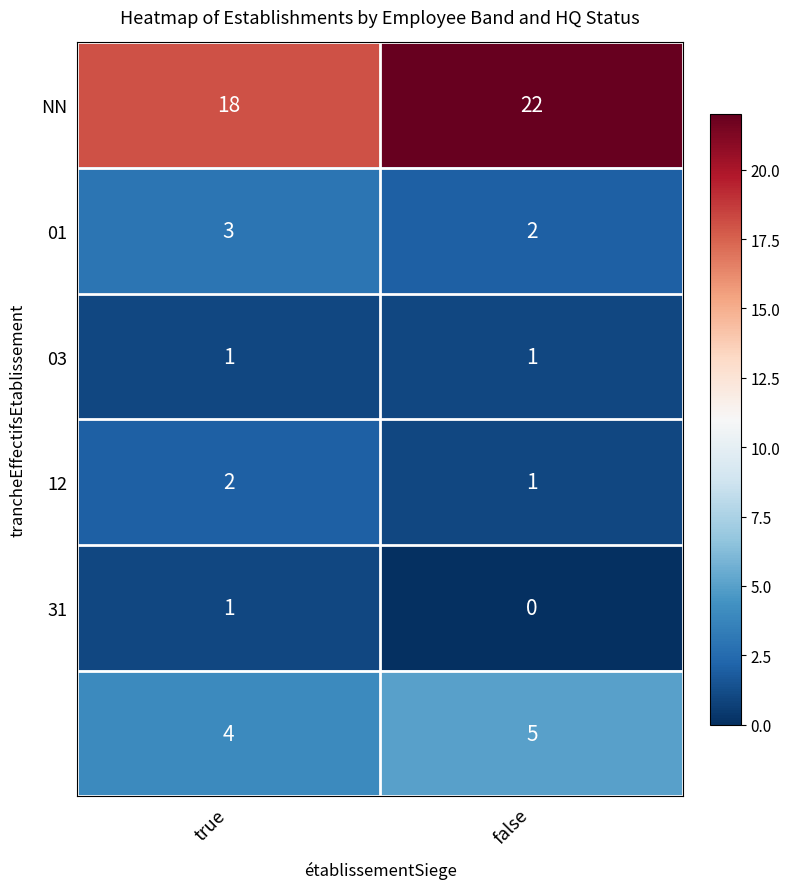

What is the difference between the highest and lowest values at false?

22